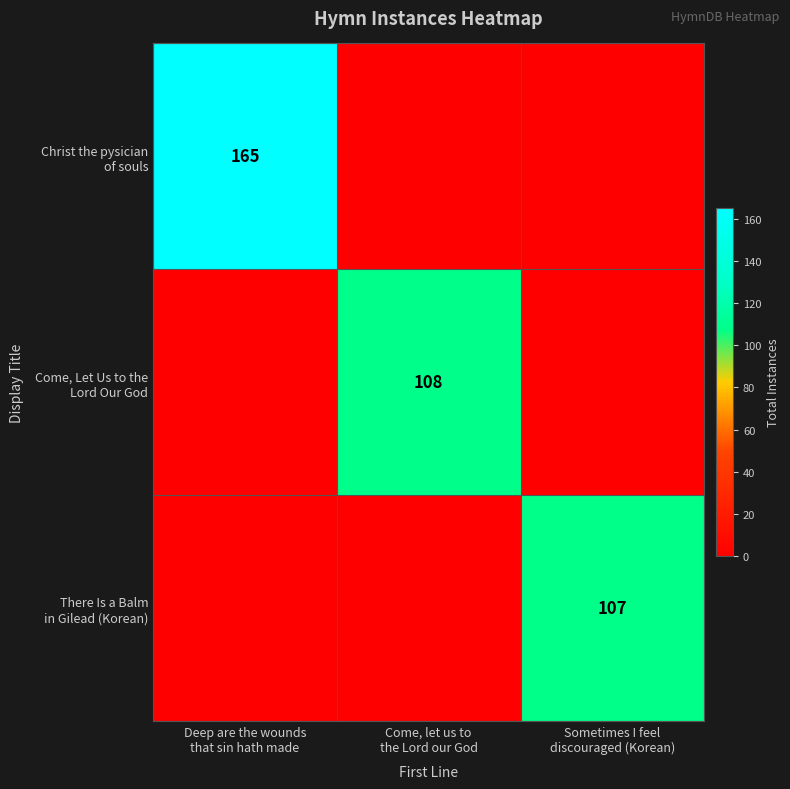

Which category has the lowest value in the Christ the pysician of souls series?

Come, let us to the Lord our God